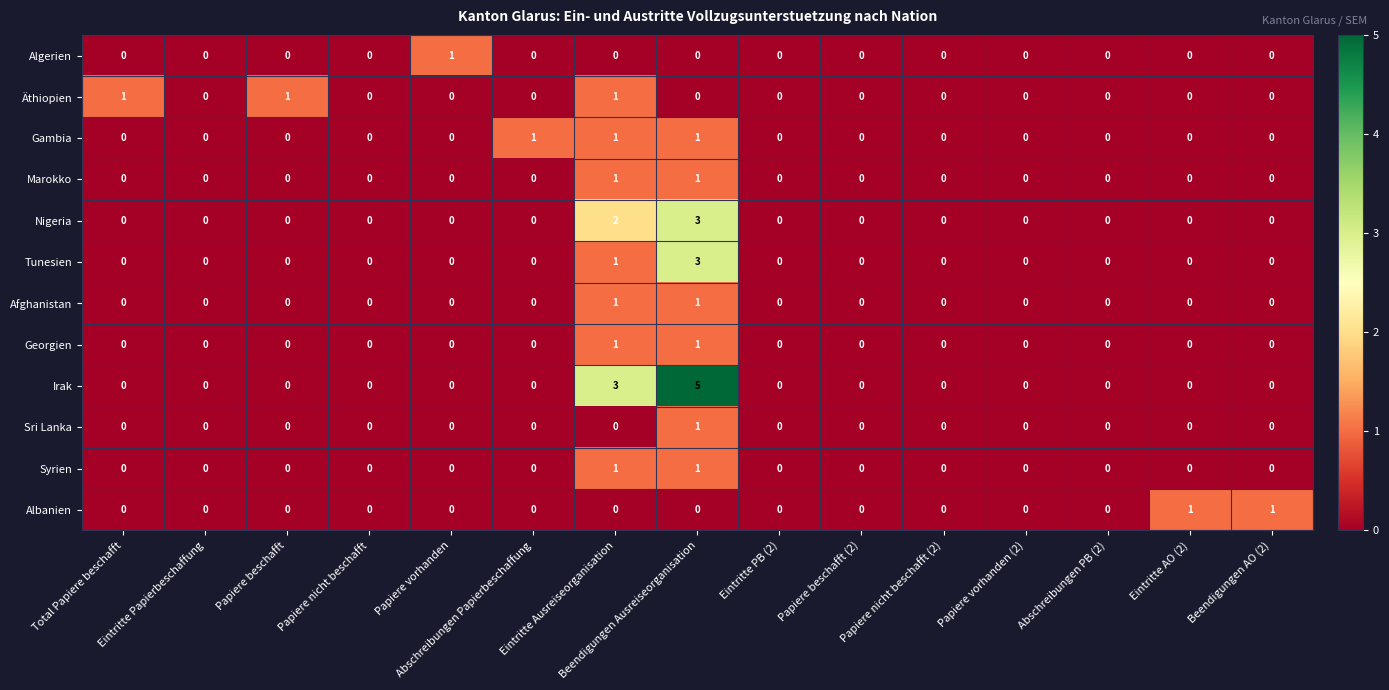

Which category has the highest value across all series?

Beendigungen Ausreiseorganisation